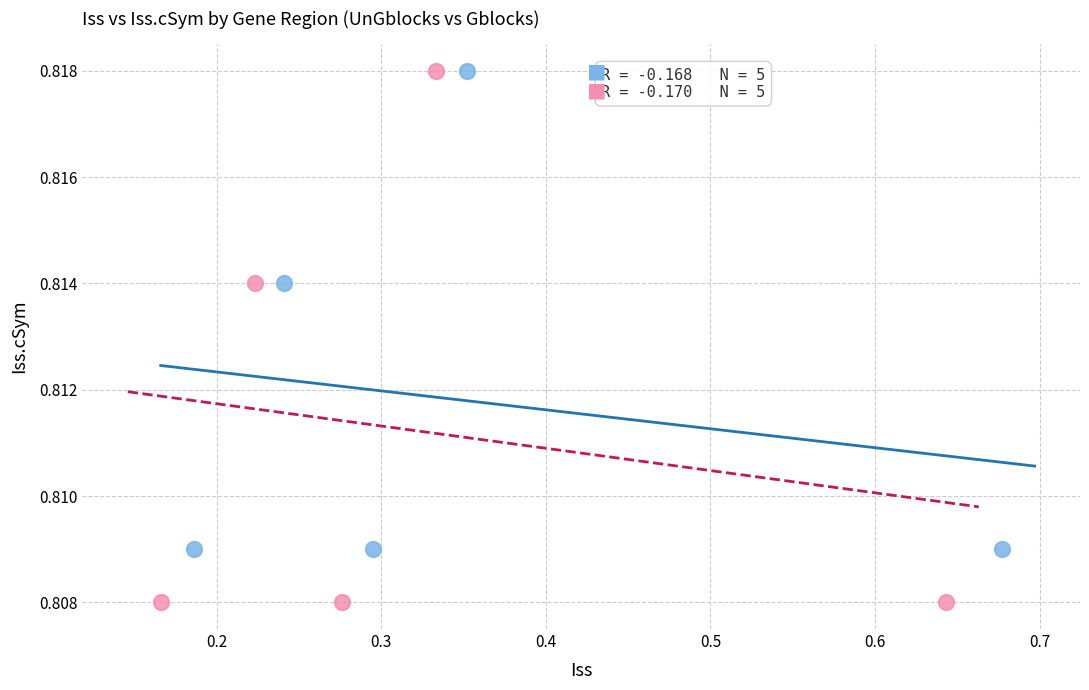

What are all the series names shown in the legend?

UnGblocks, Gblocks